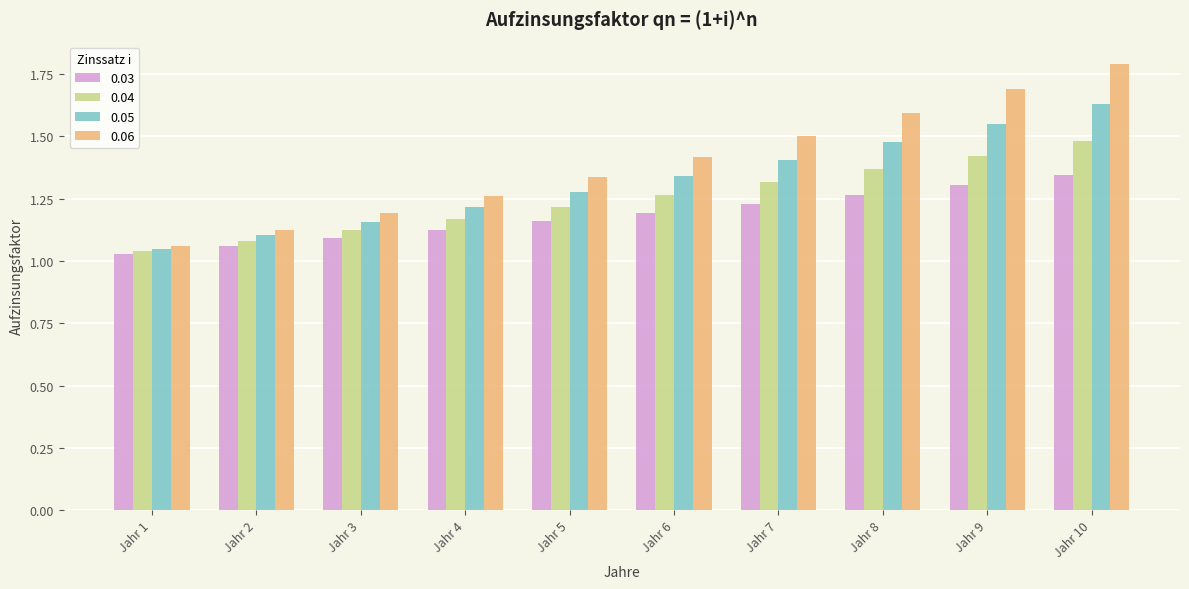

True or false: 0.03 has a value of 1.9 at Jahr 8.

False